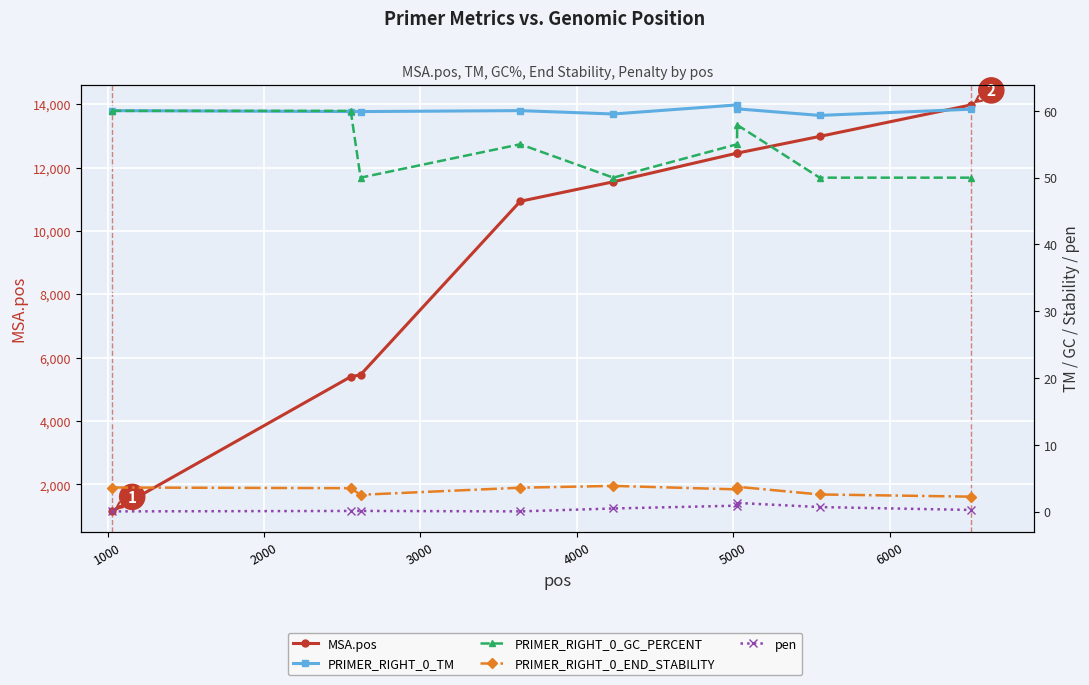

What is the average value of the PRIMER_RIGHT_0_GC_PERCENT series?

54.2